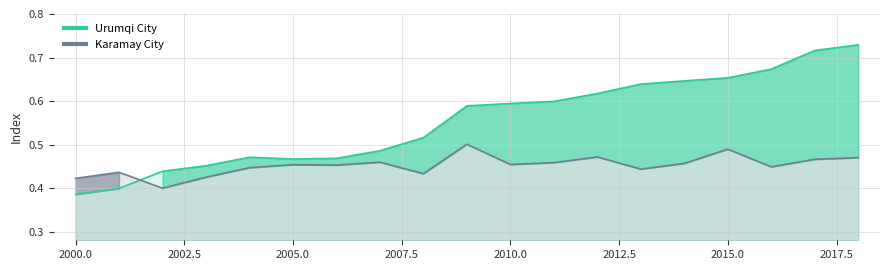

What is the difference between the maximum and minimum values in the Karamay City series?

0.1